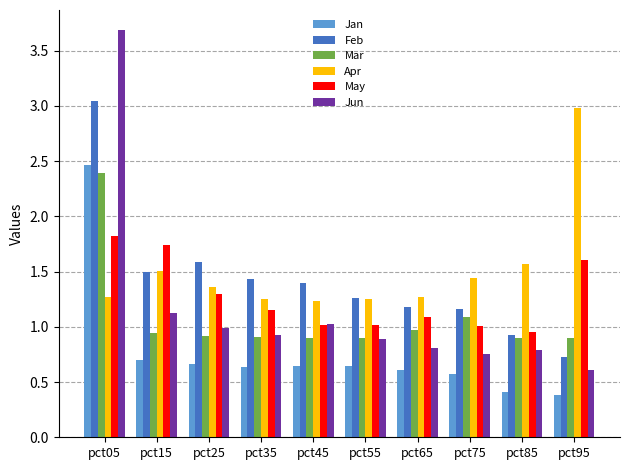

What is the minimum value shown in the chart?

0.4